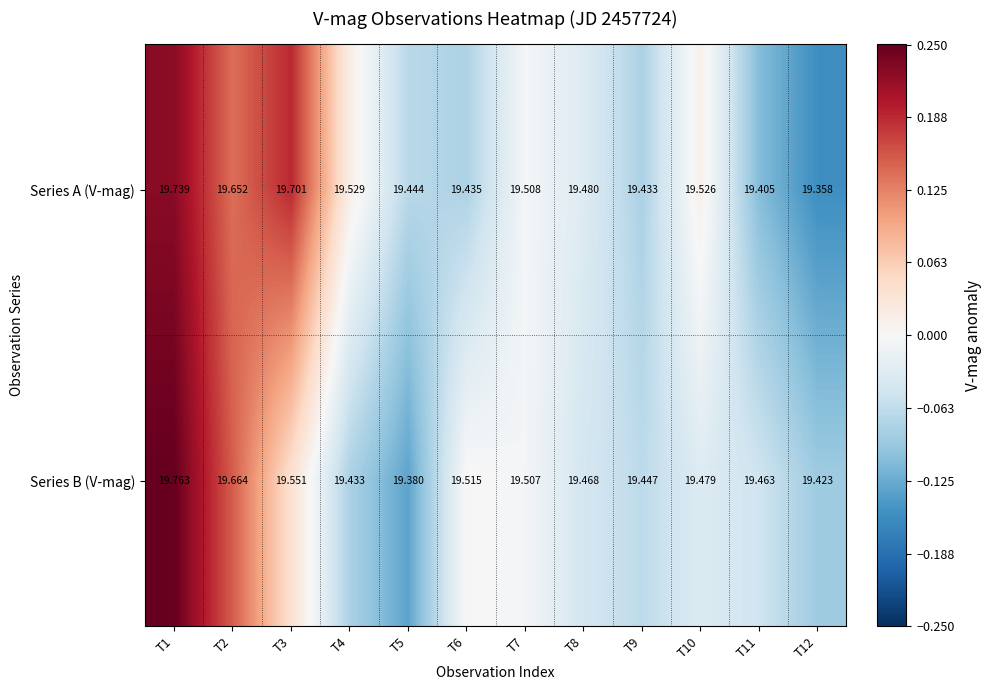

Rank the series at T8 from highest to lowest value.

Series A (V-mag), Series B (V-mag)